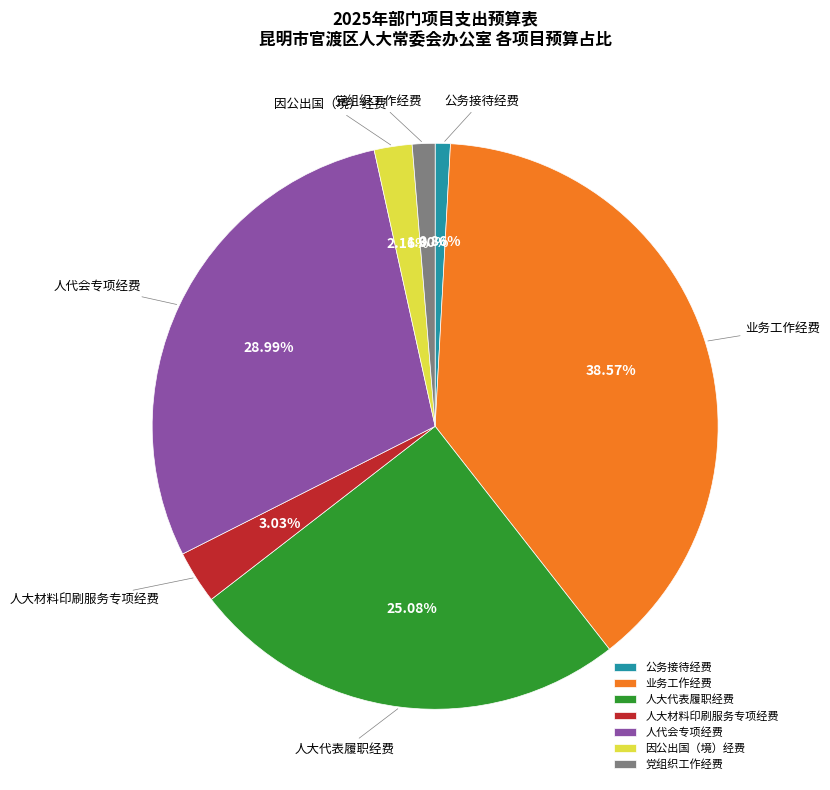

Does any single category account for the majority?

No